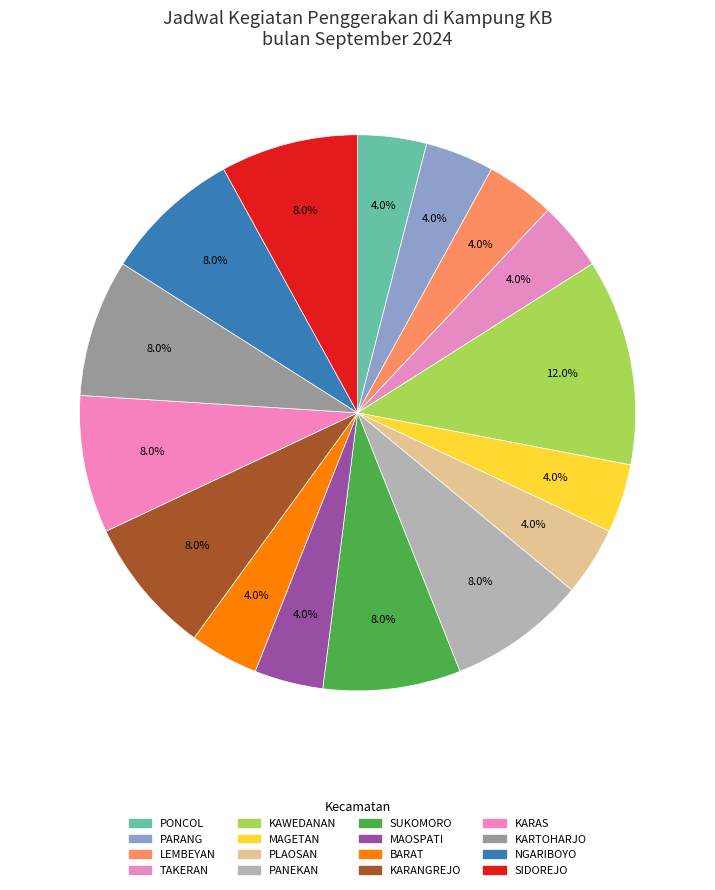

How many segments does this pie chart have?

16